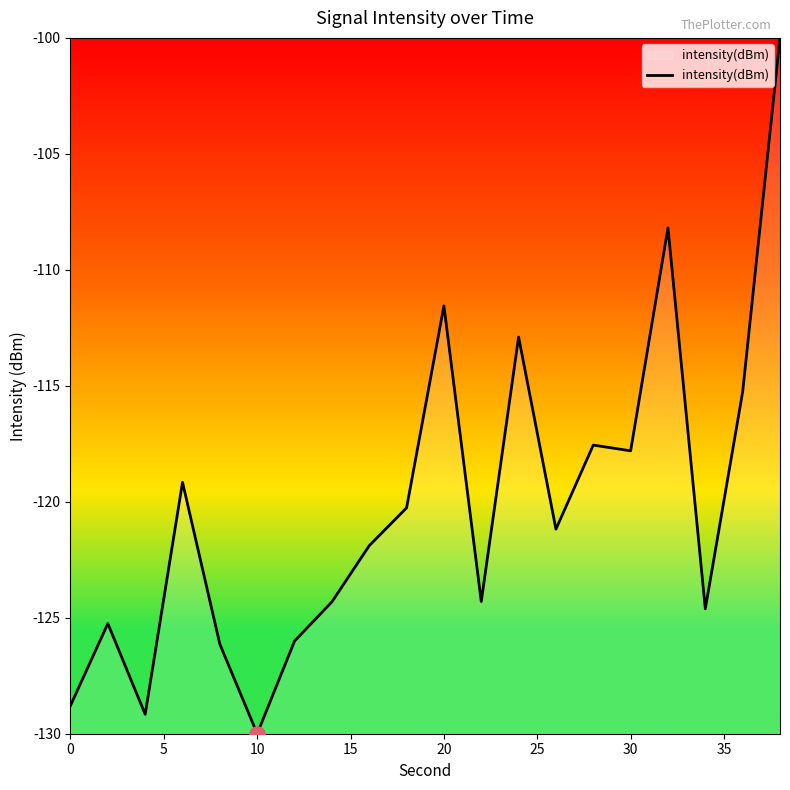

What is the greatest value displayed?

-100.0